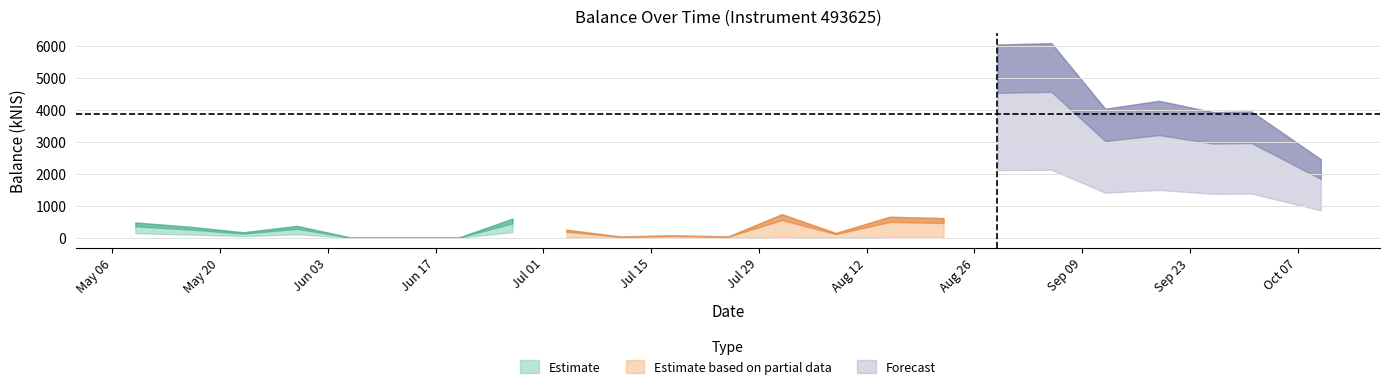

What is the change in value from 2024-07-18 to 2024-09-26?

+3847.9